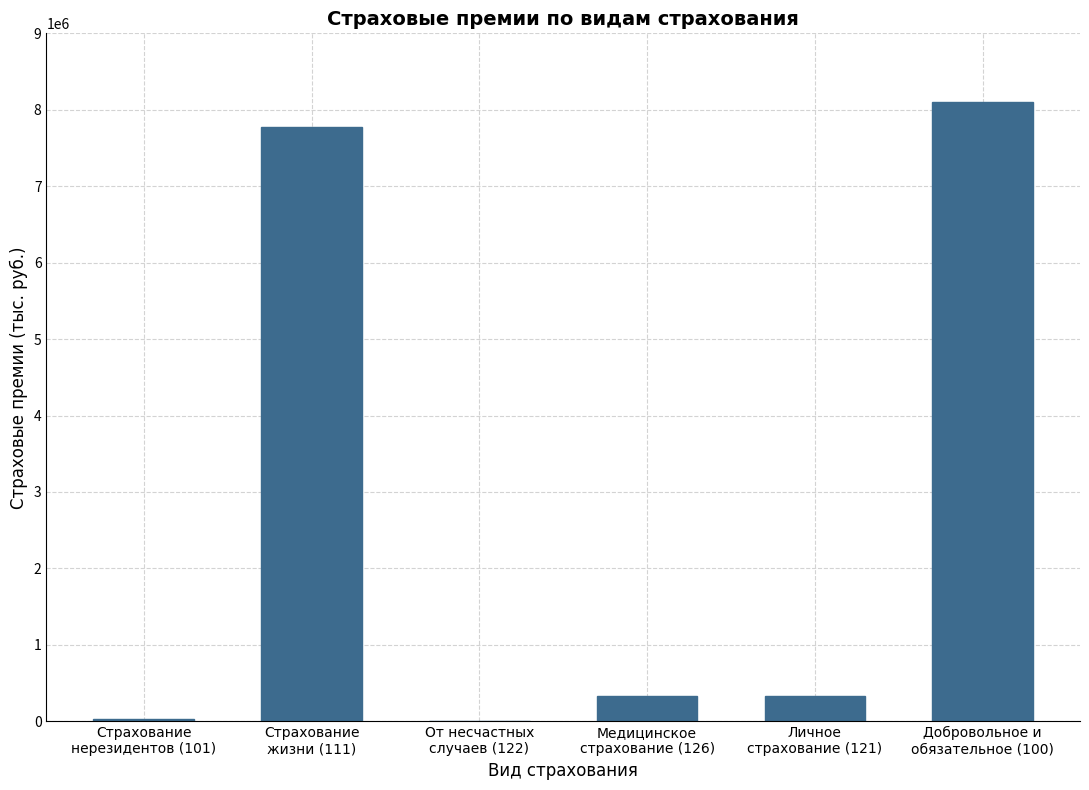

Between Страхование
нерезидентов (101) and Личное
страхование (121), which is larger?

Личное
страхование (121)